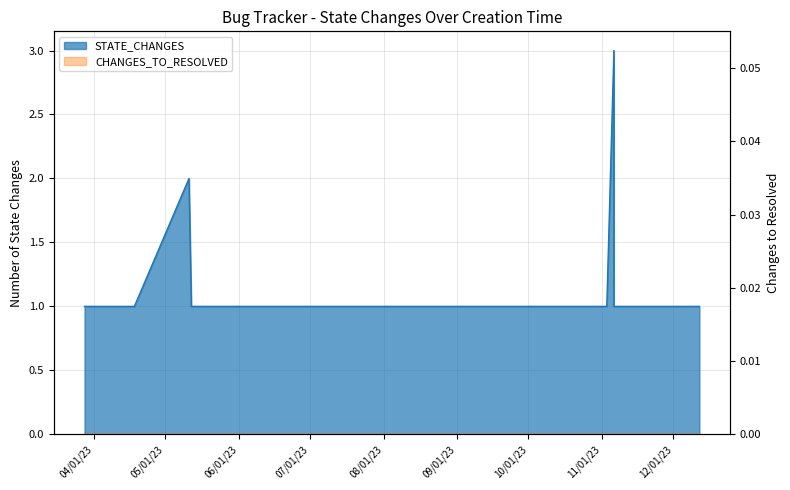

What is the smallest value displayed?

1